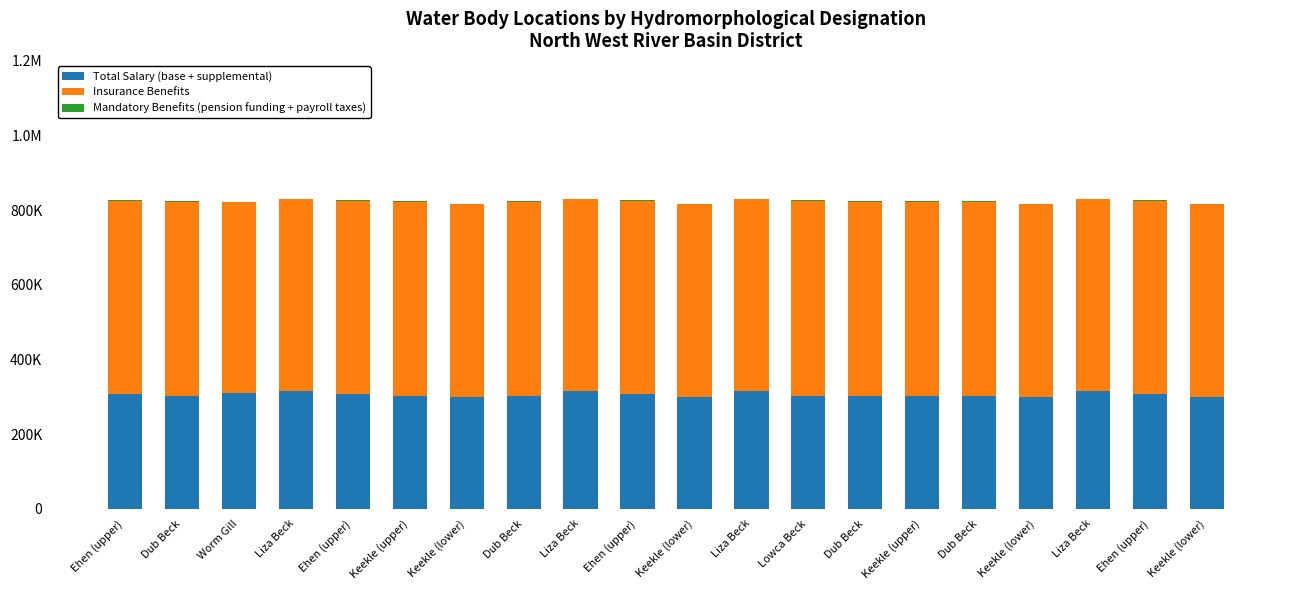

Rank the series by their maximum value, from lowest to highest.

Mandatory Benefits (pension funding + payroll taxes), Total Salary (base + supplemental), Insurance Benefits